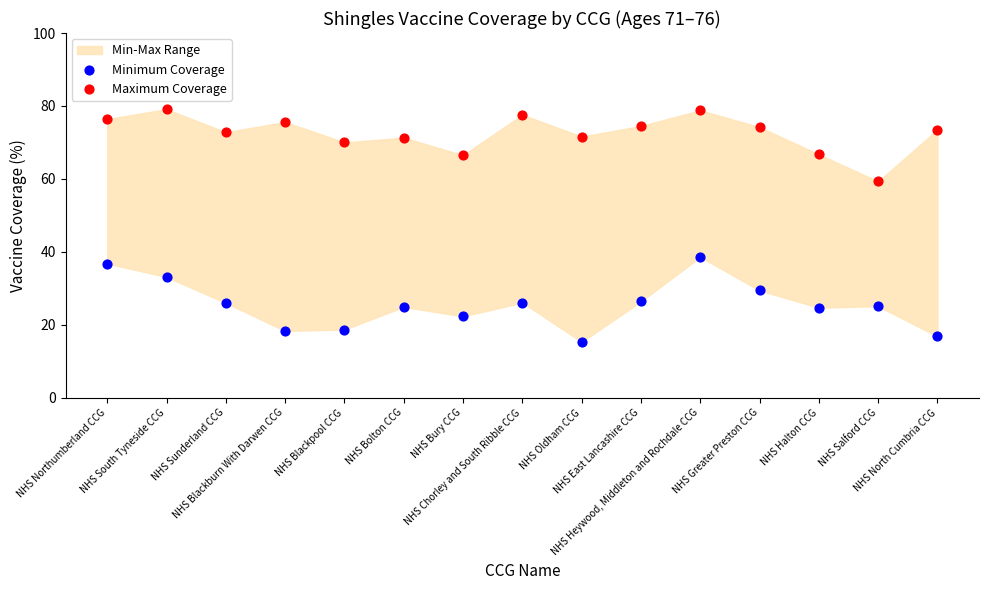

Which series has the widest spread of Y values?

Minimum Coverage